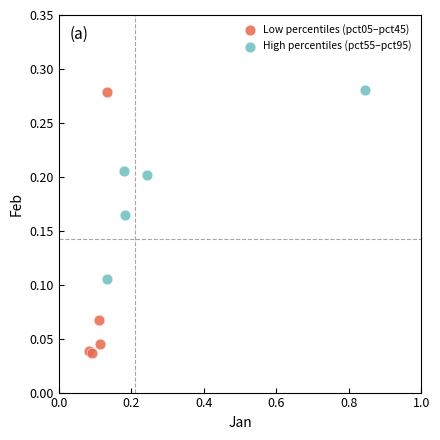

Which series contains the lowest Y value?

Low percentiles (pct05–pct45)